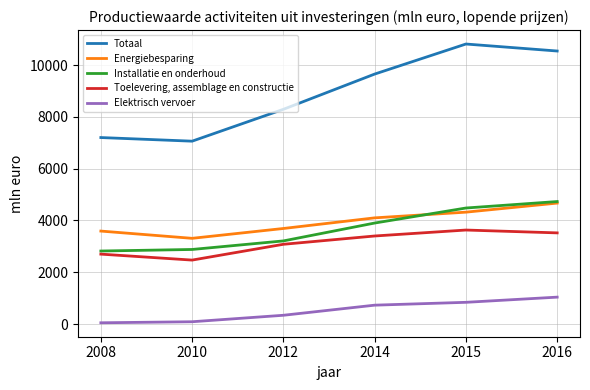

True or false: Totaal and Toelevering, assemblage en constructie cross at least once.

False